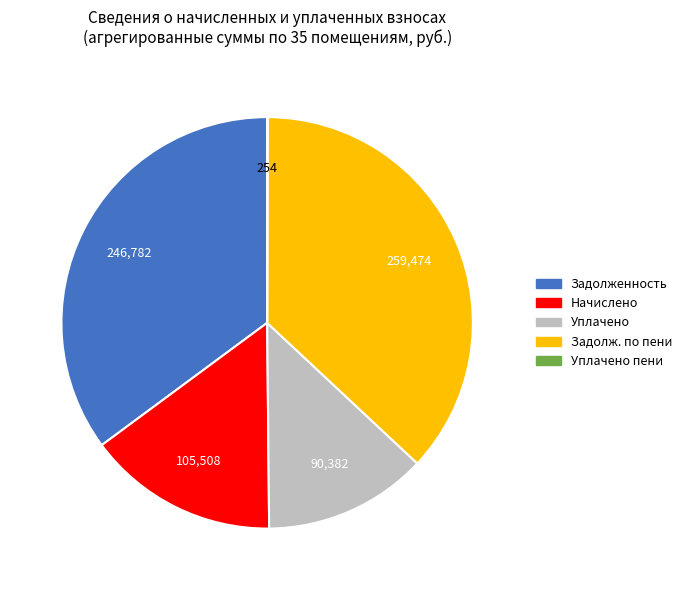

Does any single category account for the majority?

No